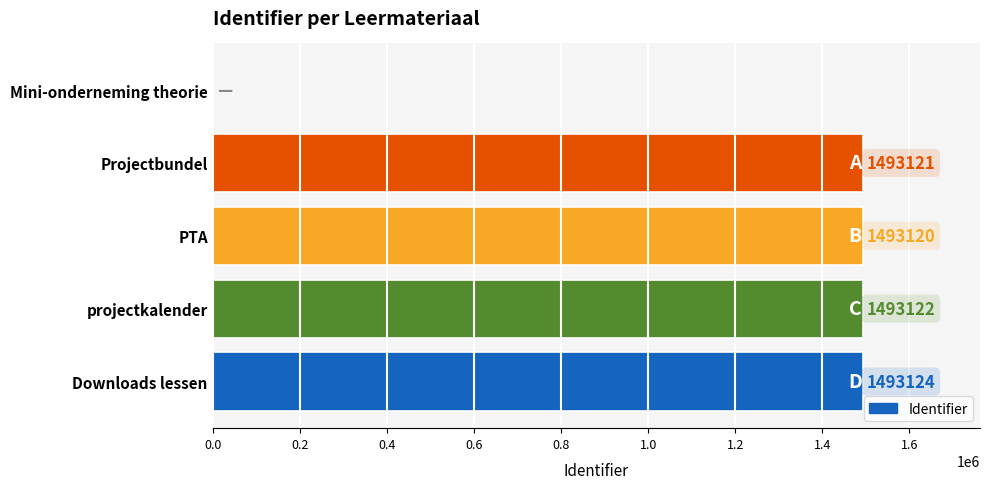

Does the chart contain stacked bars?

No